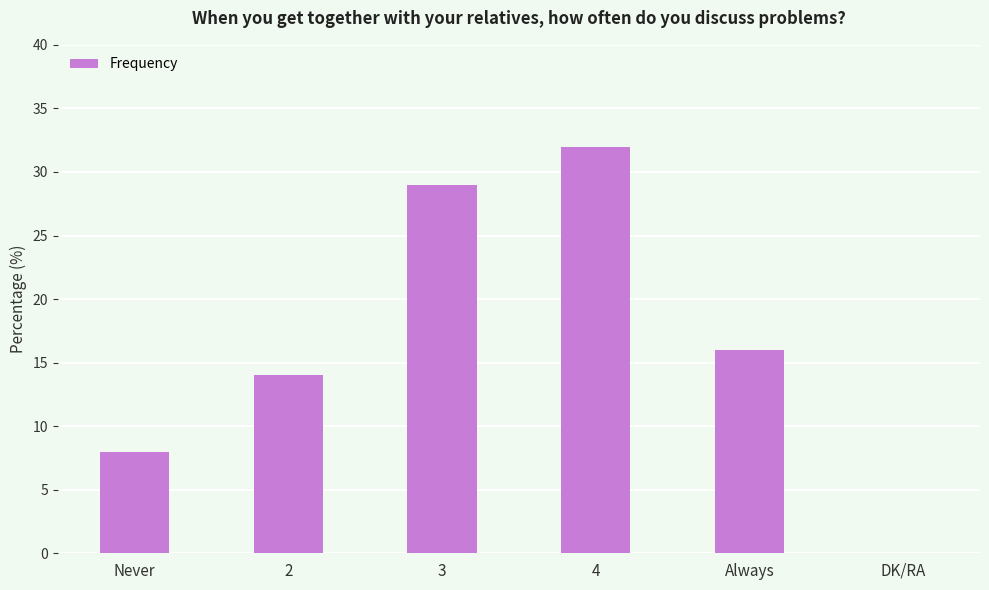

What is the sum of the values at Always and Never?

24